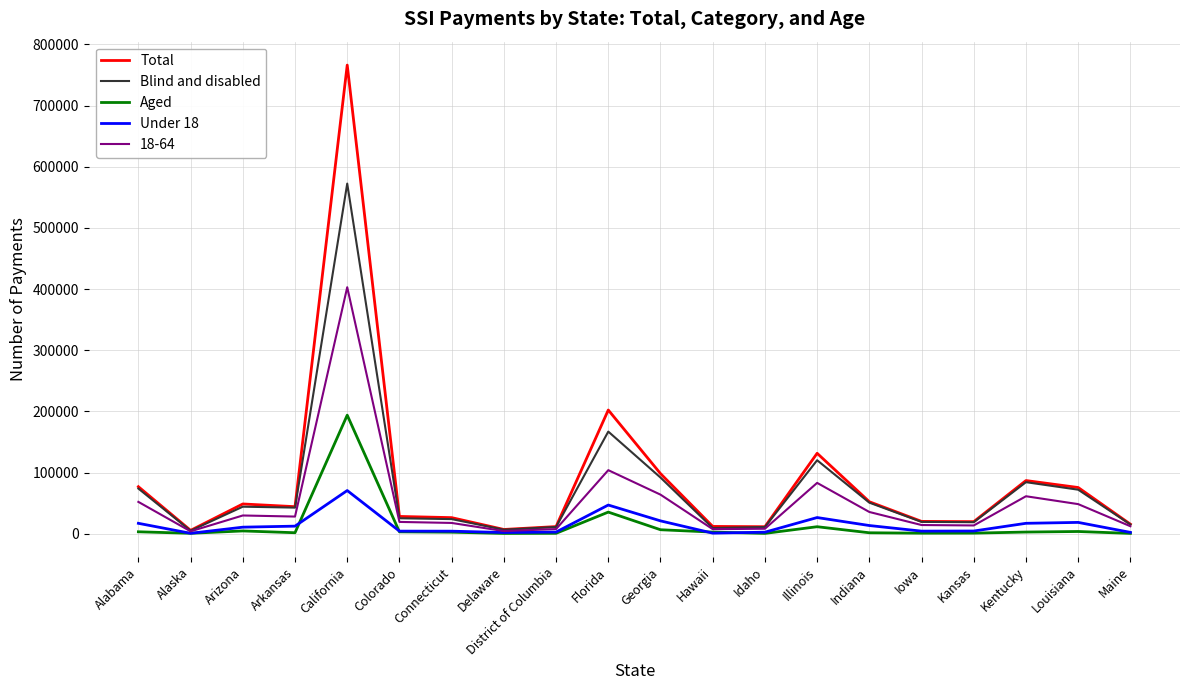

At which label is Blind and disabled closest to 288639?

Florida